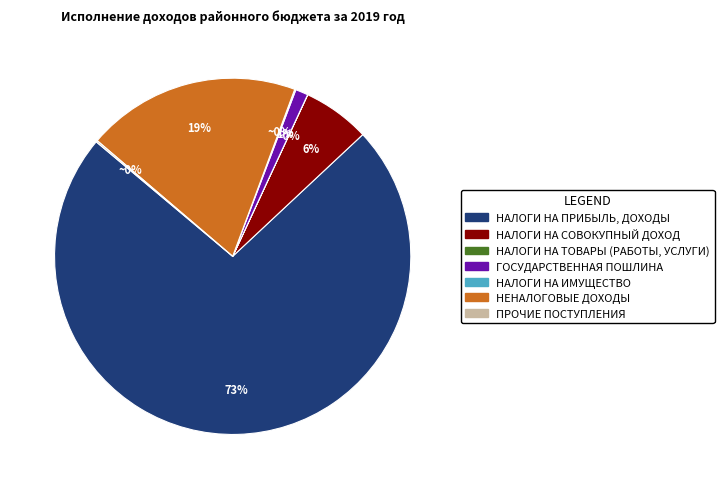

To the nearest percent, what percentage of the pie is ГОСУДАРСТВЕННАЯ ПОШЛИНА?

1%